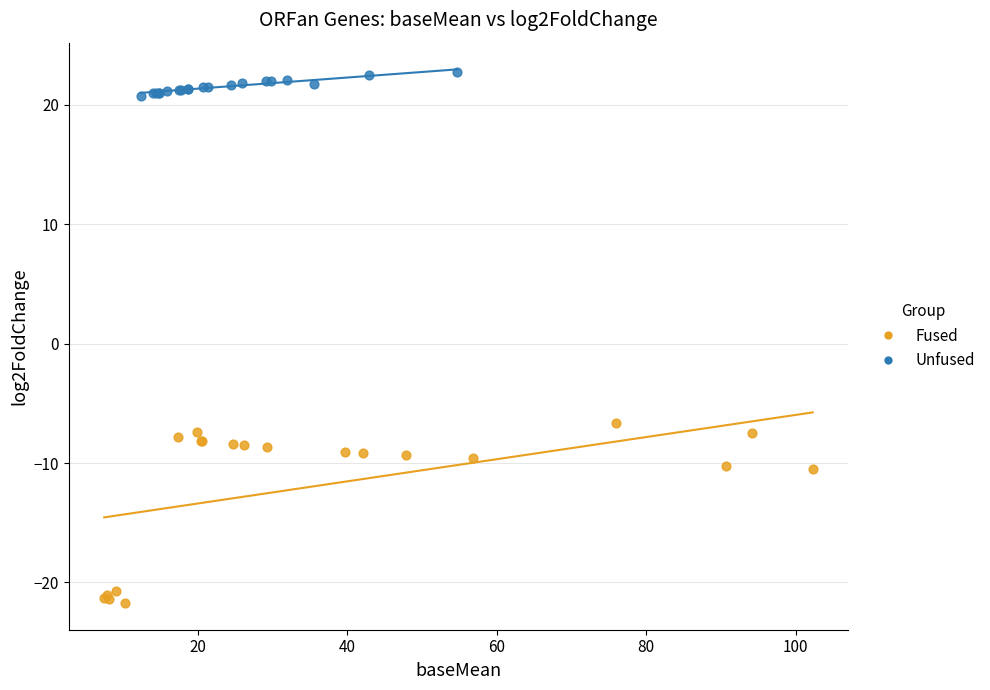

Which series has the widest spread of Y values?

Fused